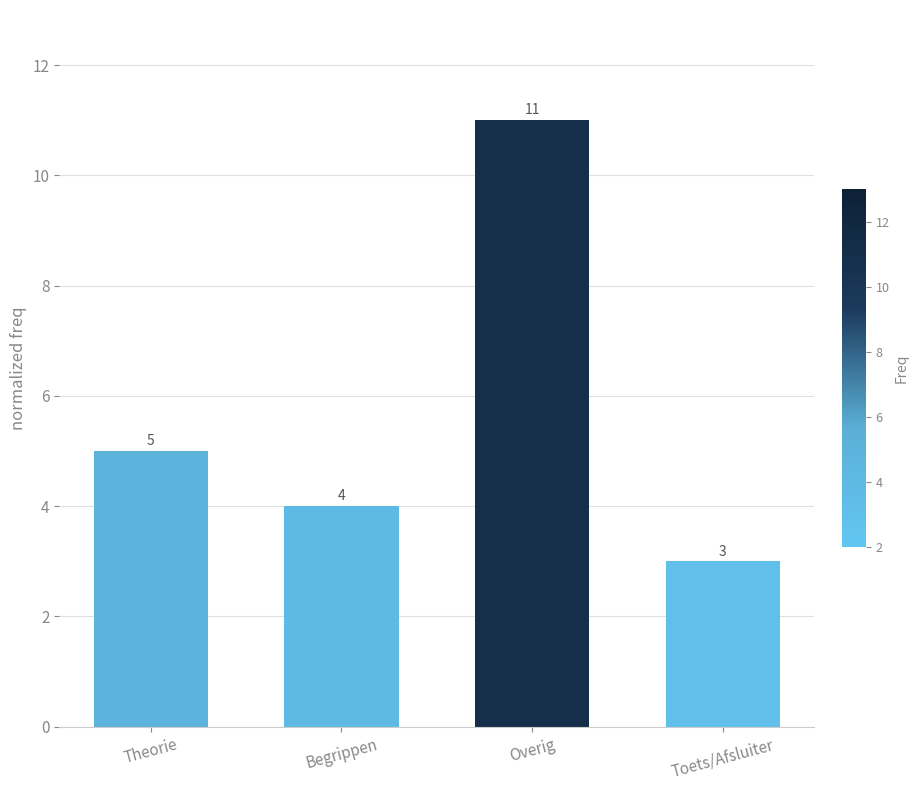

Reading left to right, transcribe all the data shown in this chart.

Theorie=5	Begrippen=4	Overig=11	Toets/Afsluiter=3